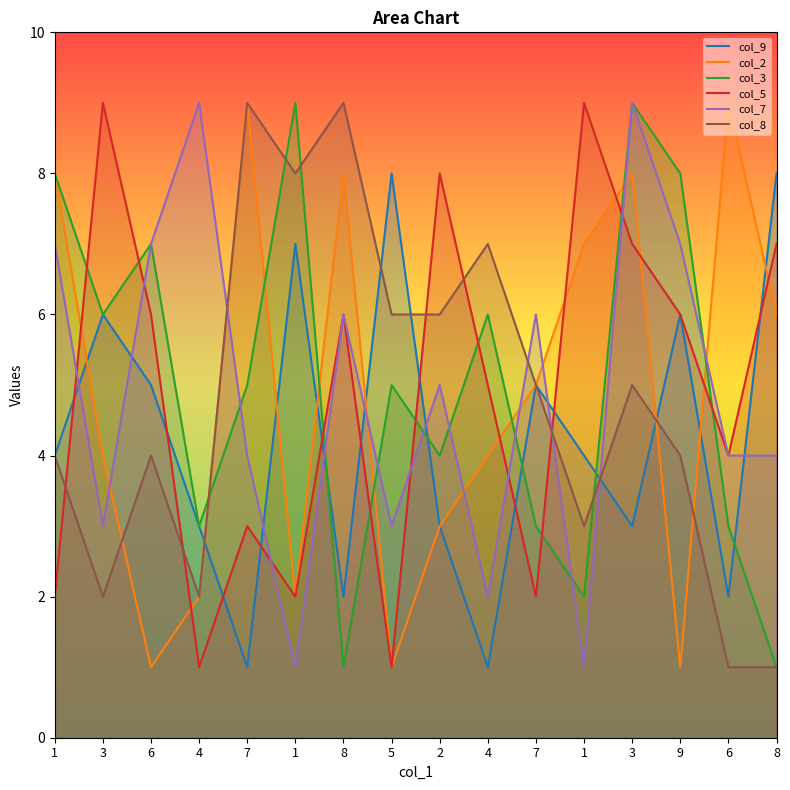

Read the col_2 value at 7.

5